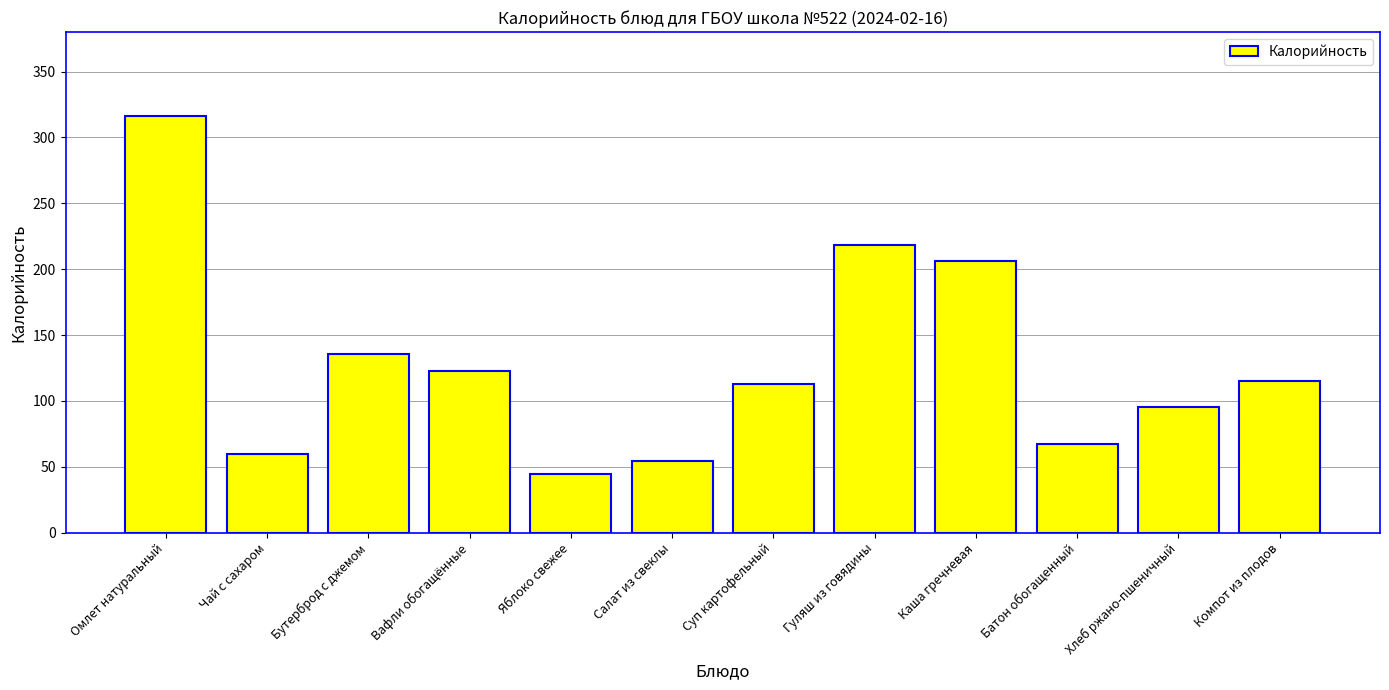

The chart shows a value of 206.0 at Каша гречневая. True or false?

True